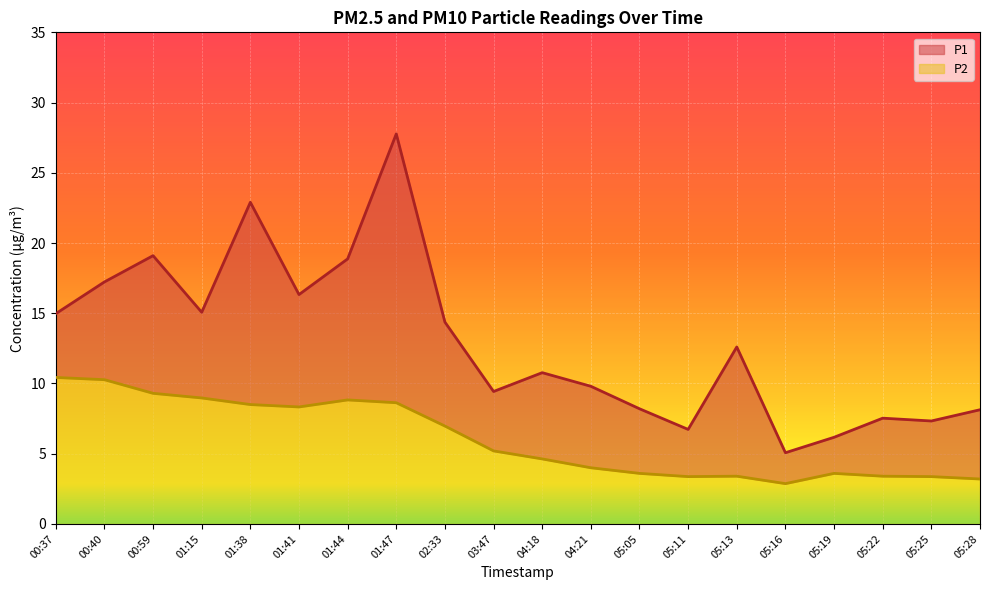

What is the value of the P2 point at the 8th from the left?

8.6